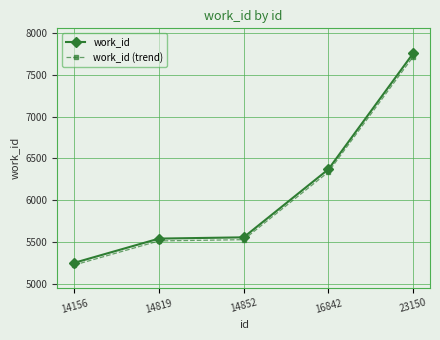

Which series has the largest range (max minus min)?

work_id